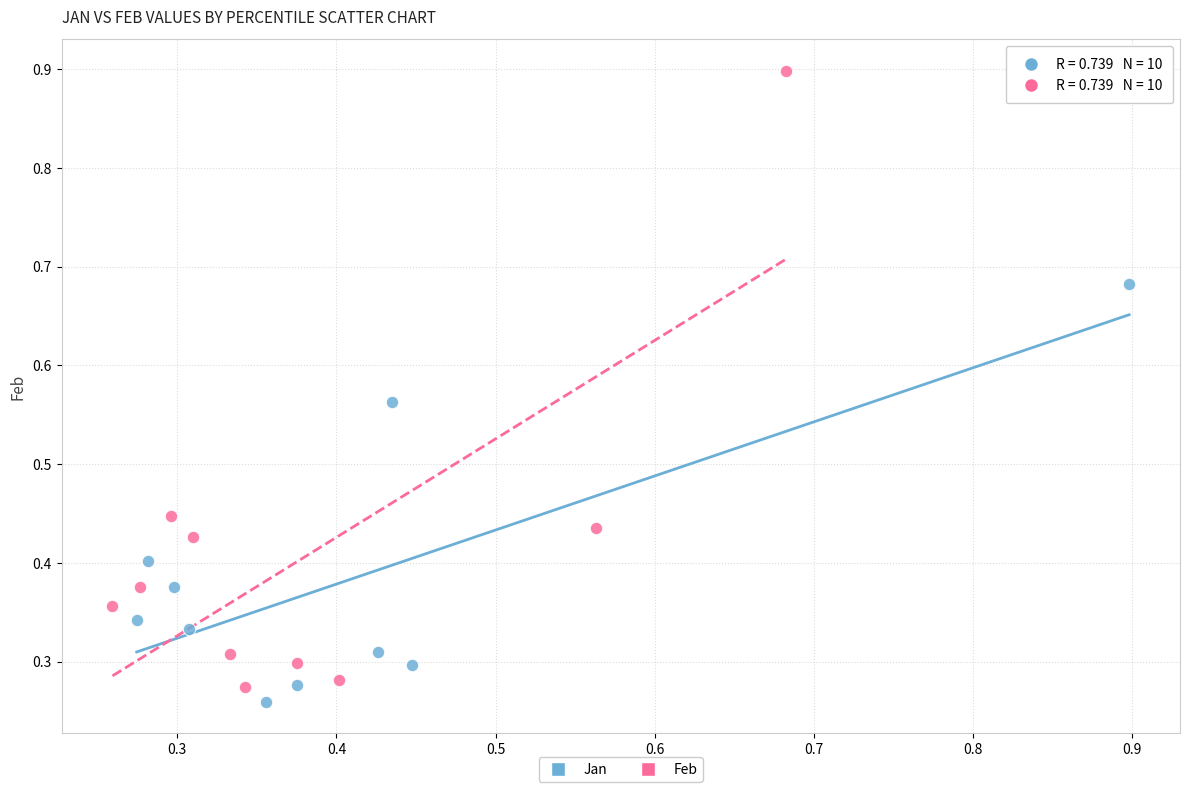

Which series has the widest spread of Y values?

Feb